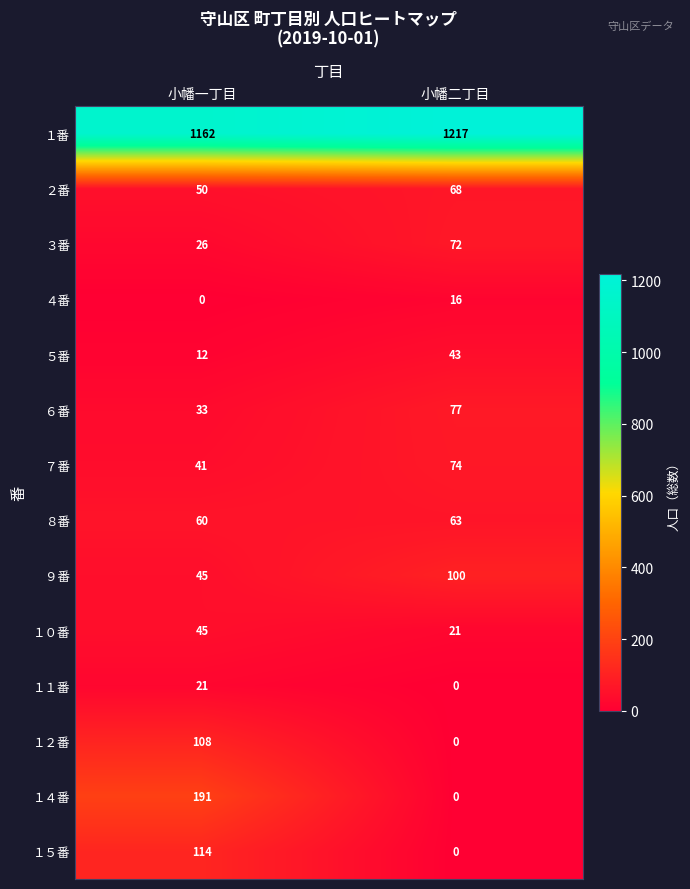

True or false: ９番 has a value of 25 at 小幡一丁目.

False